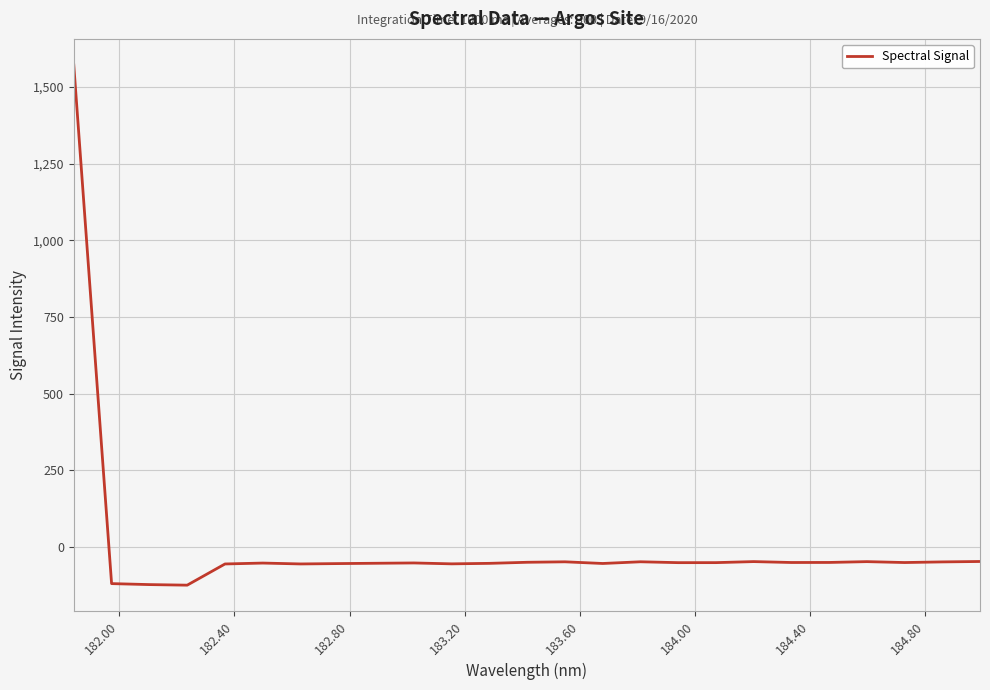

What is the minimum value shown in the chart?

-124.9